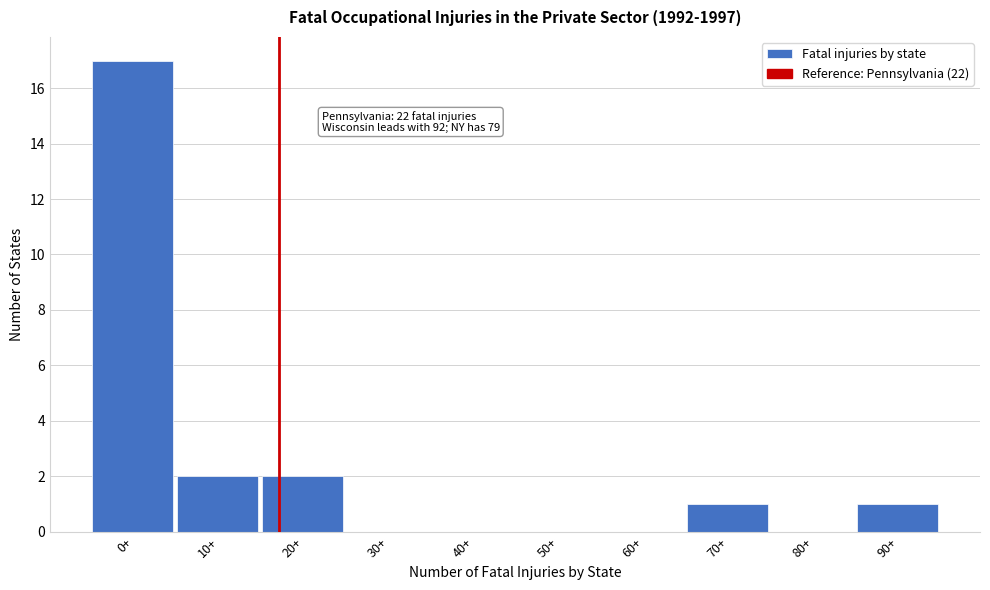

Reading right to left, what are all the values shown in this chart?

90+=1	80+=0	70+=1	60+=0	50+=0	40+=0	30+=0	20+=2	10+=2	0+=17